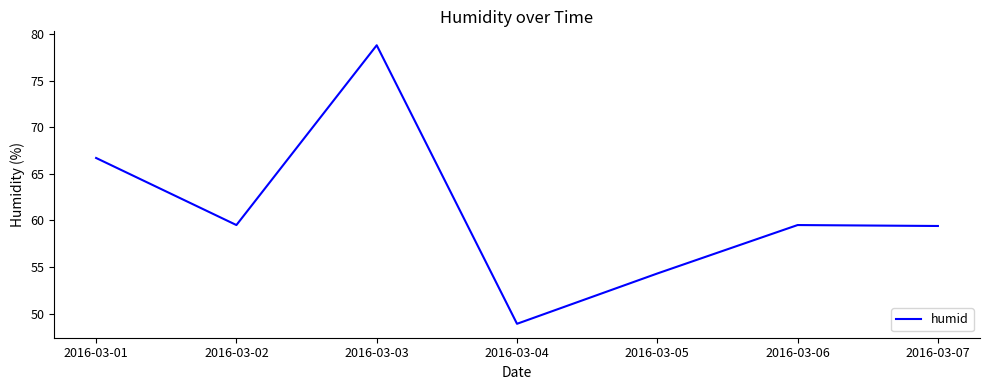

At which category does the data reach its first local valley?

2016-03-02